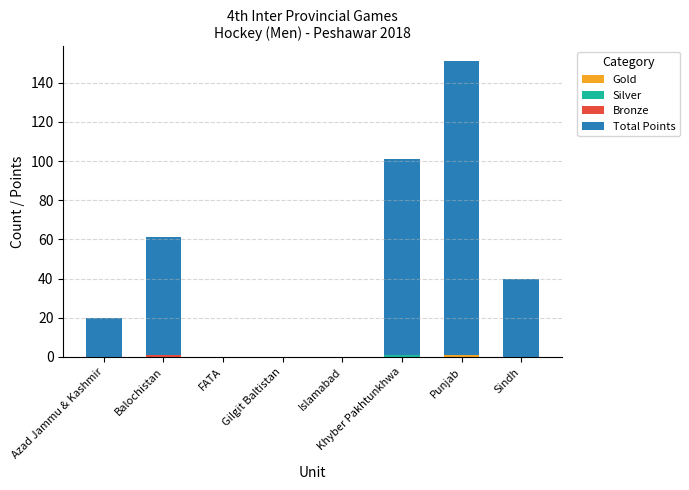

At which category is the sum across all series the highest?

Punjab